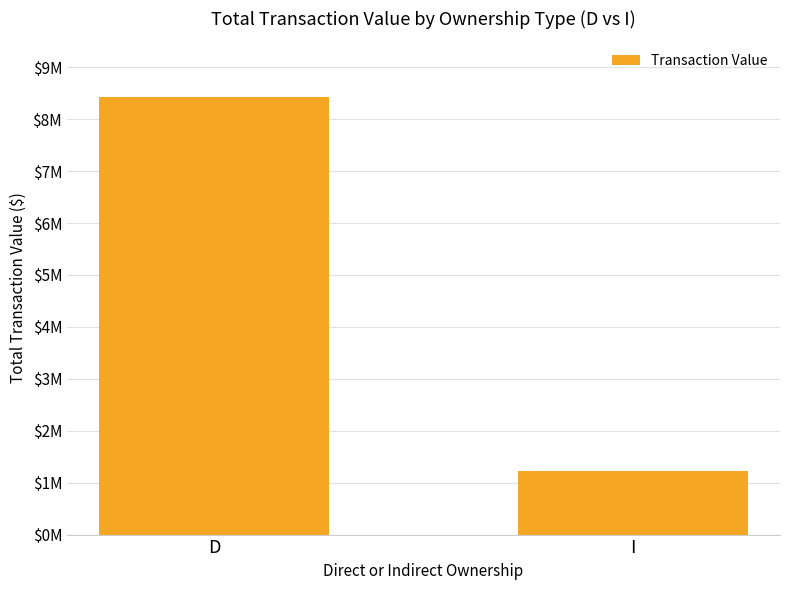

Rank the categories by value from lowest to highest.

I, D